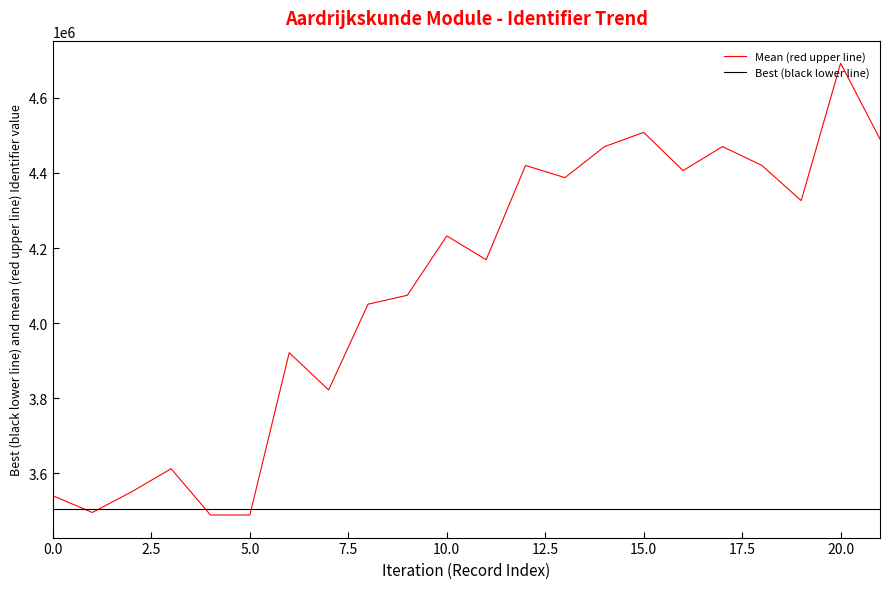

What is the highest value of the Mean (red upper line) series?

4691993.4